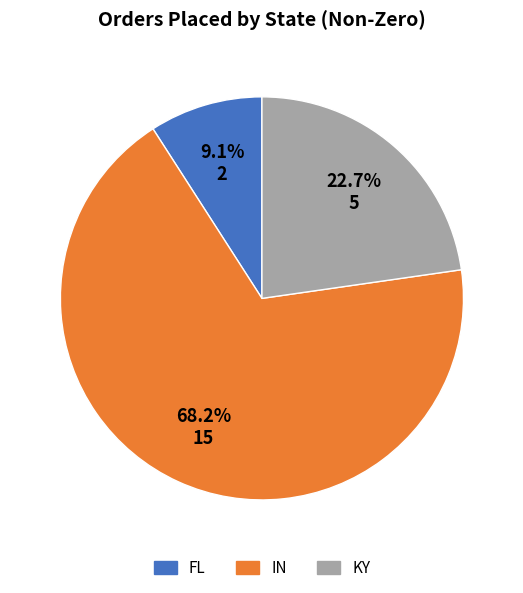

To the nearest percent, what is the average slice percentage?

33%